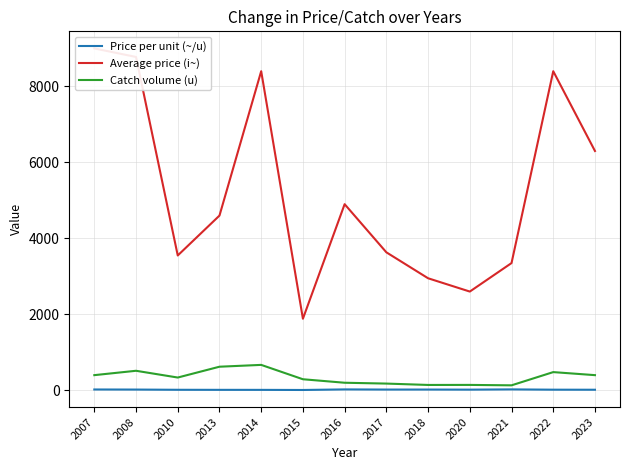

True or false: Average price (i~) and Price per unit (~/u) cross at least once.

False